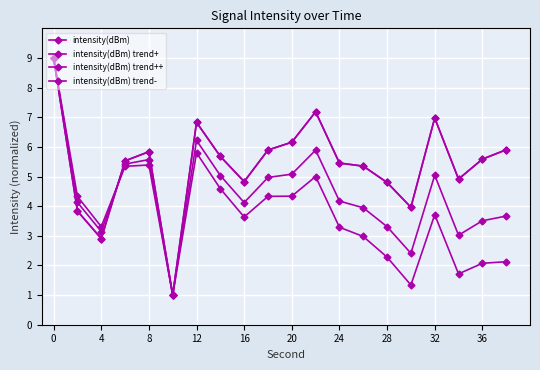

Rank the series by their maximum value, from highest to lowest.

intensity(dBm), intensity(dBm) trend+, intensity(dBm) trend++, intensity(dBm) trend-